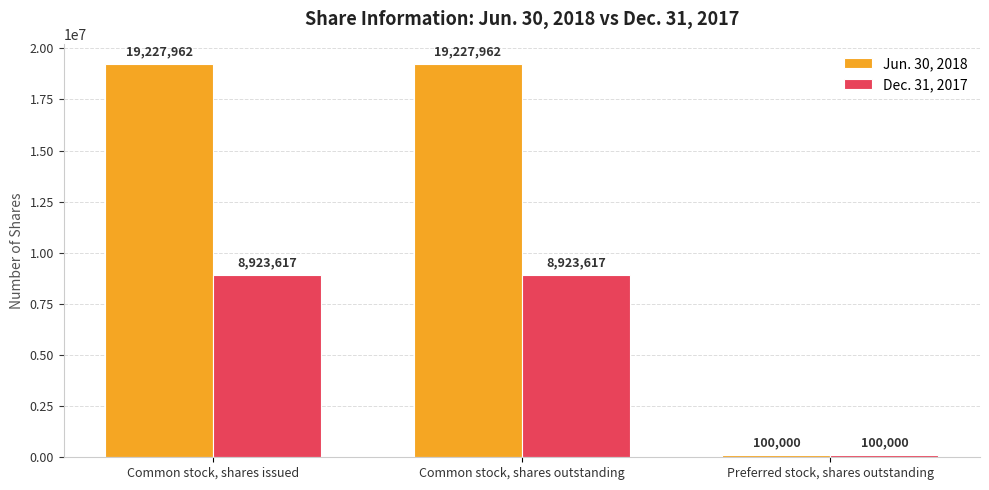

What is the difference between the Dec. 31, 2017 values at Common stock, shares outstanding and Preferred stock, shares outstanding?

8823617